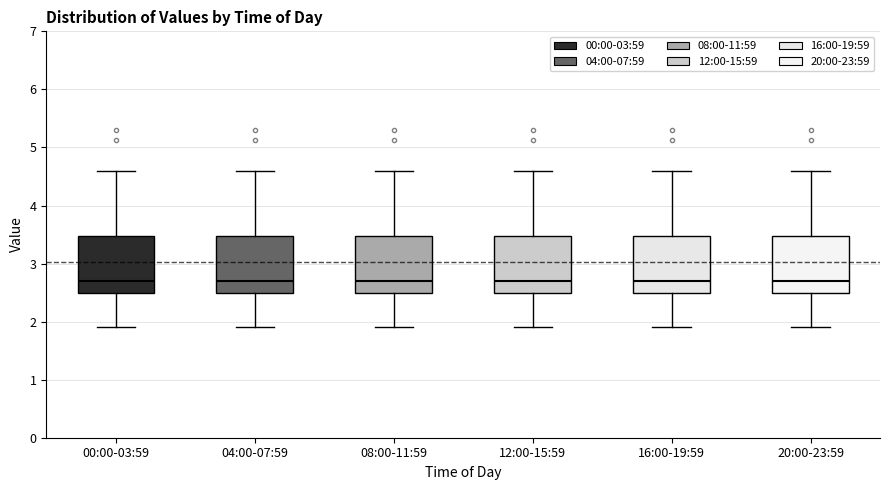

Reading left to right, transcribe this box plot: for each box, give where its median line is, the range the box spans, and where its two whiskers end, as read against the y-axis. The values are not printed on the chart, so give them approximately, as read against the axis.

00:00-03:59: median 2.7, box 2.5 to 3.5, whiskers 1.9 to 4.6
04:00-07:59: median 2.7, box 2.5 to 3.5, whiskers 1.9 to 4.6
08:00-11:59: median 2.7, box 2.5 to 3.5, whiskers 1.9 to 4.6
12:00-15:59: median 2.7, box 2.5 to 3.5, whiskers 1.9 to 4.6
16:00-19:59: median 2.7, box 2.5 to 3.5, whiskers 1.9 to 4.6
20:00-23:59: median 2.7, box 2.5 to 3.5, whiskers 1.9 to 4.6